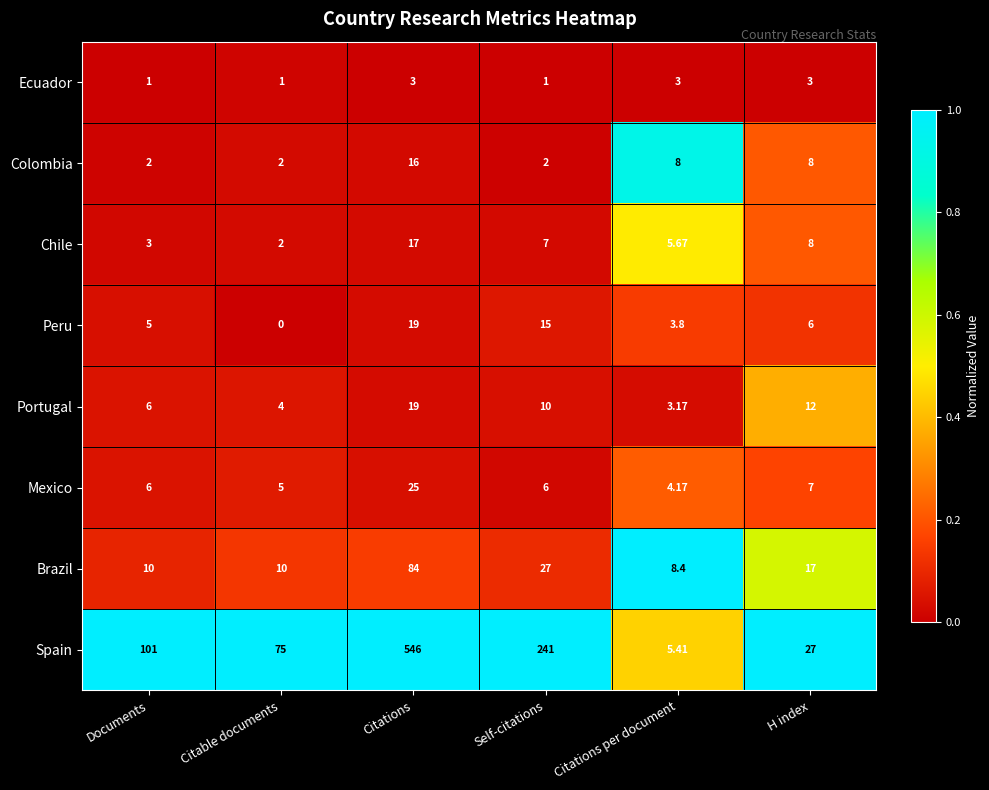

At which category is the sum across all series the highest?

Citations